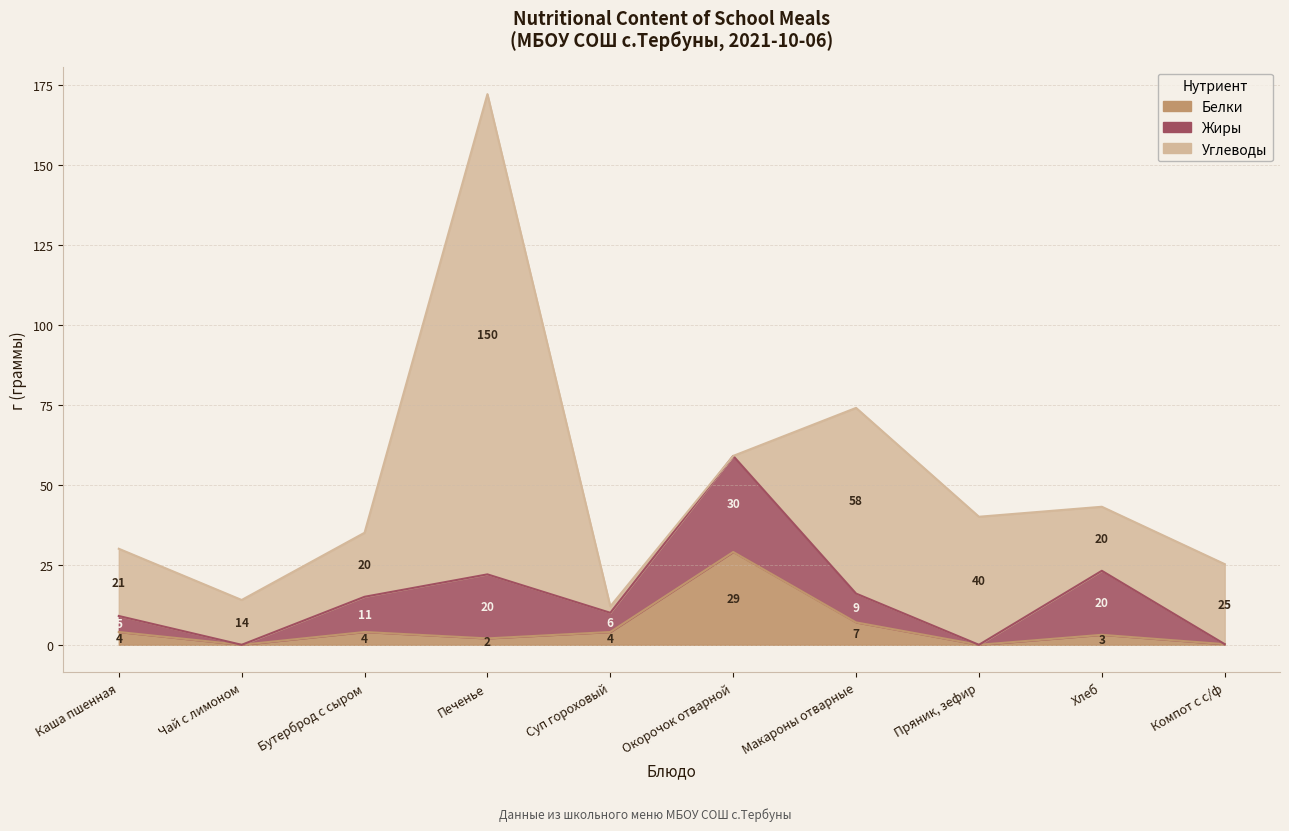

What is the sum of the Белки values at Чай с лимоном and Компот с с/ф?

0.2